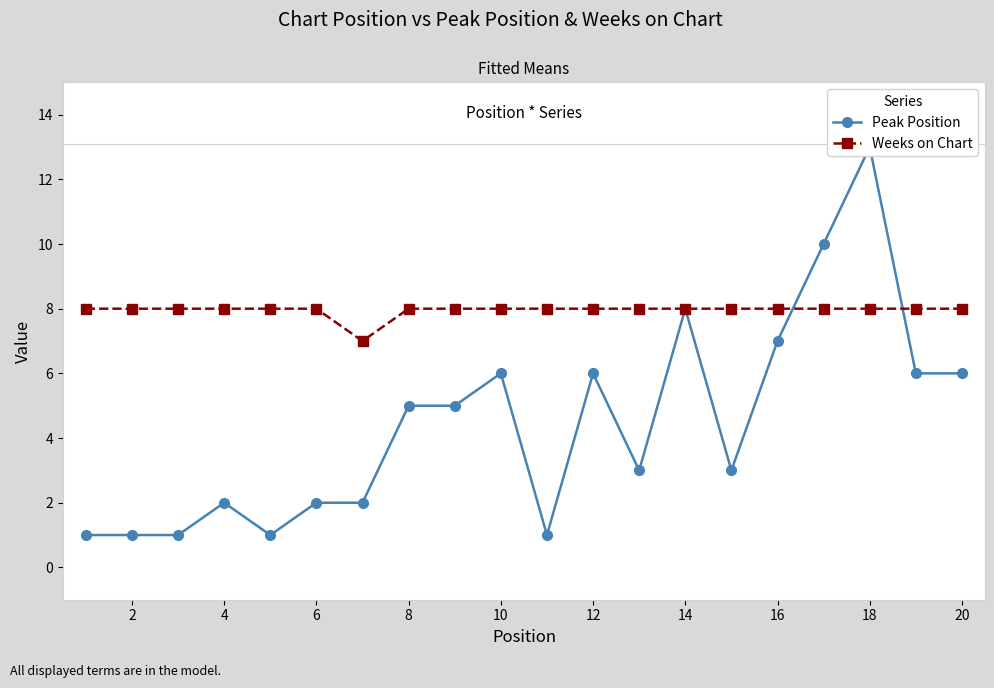

True or false: Peak Position has more than 1 points higher than both neighbors.

True